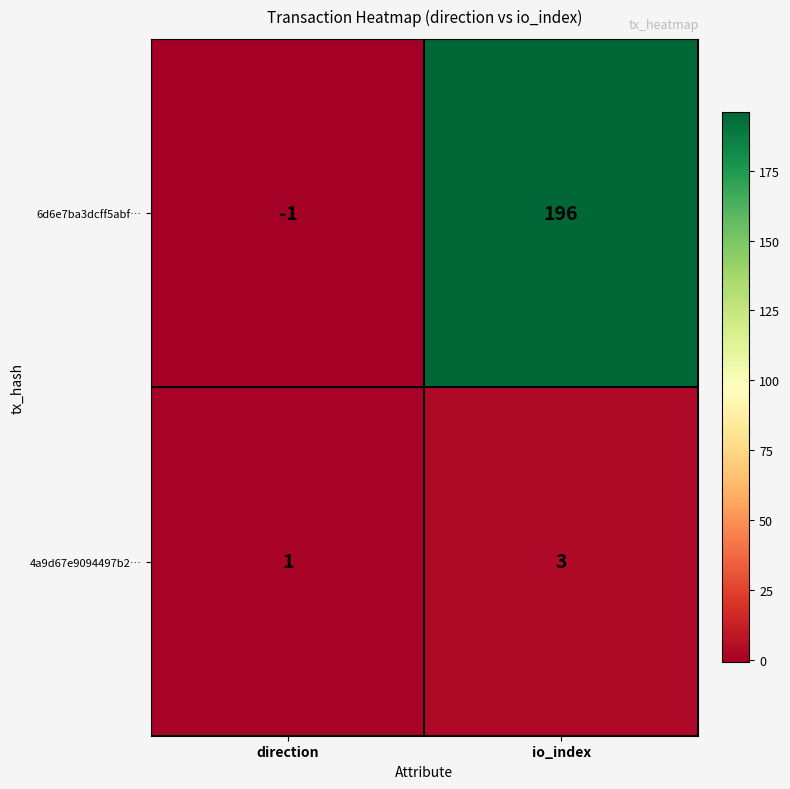

Reading left to right, extract all data points from this chart.

6d6e7ba3dcff5abf…: direction=-1	io_index=196
4a9d67e9094497b2…: direction=1	io_index=3